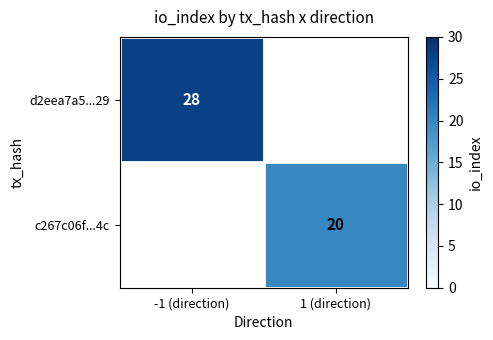

True or false: c267c06f...4c has a value of 33 at 1 (direction).

False